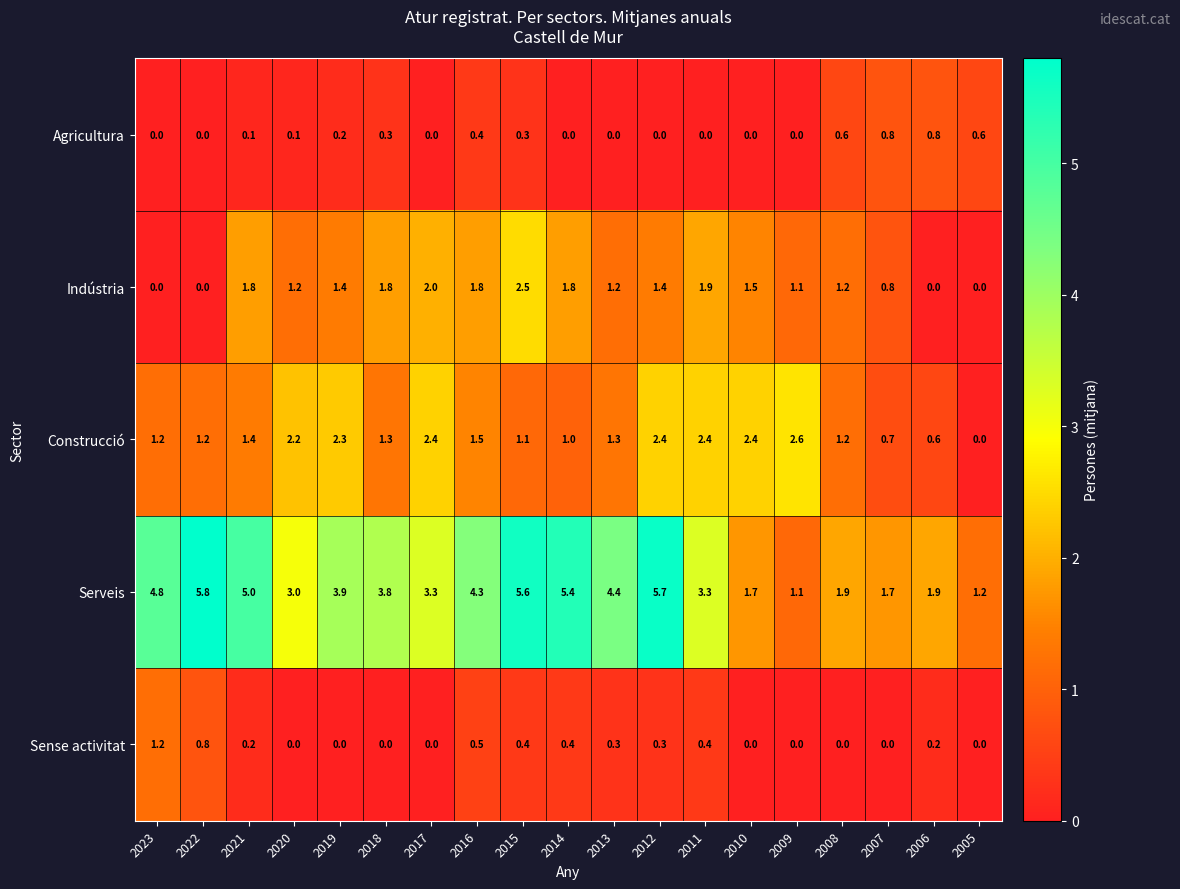

Which category has the lowest value in the Construcció series?

2005